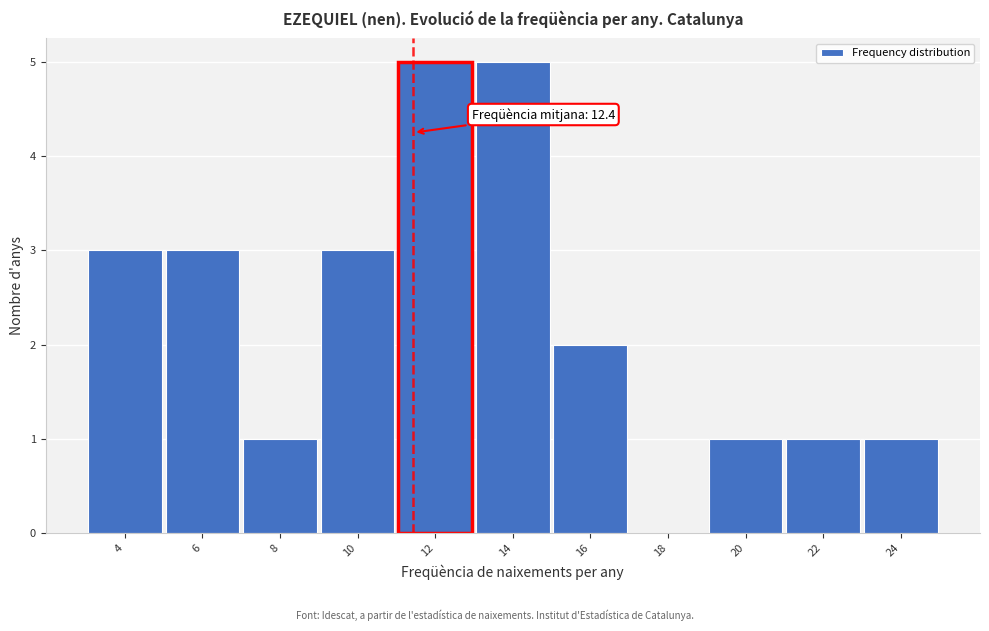

Reading right to left, extract all data points from this chart.

24=1	22=1	20=1	18=0	16=2	14=5	12=5	10=3	8=1	6=3	4=3